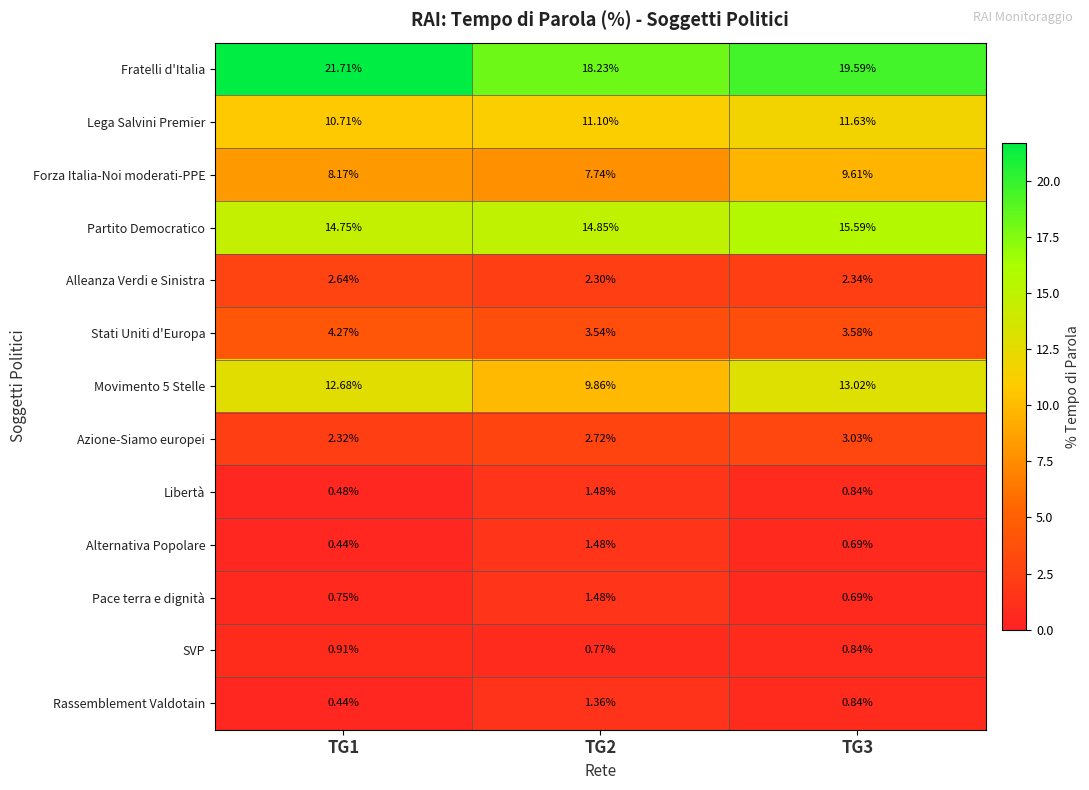

Which series has the largest total across all categories?

Fratelli d'Italia